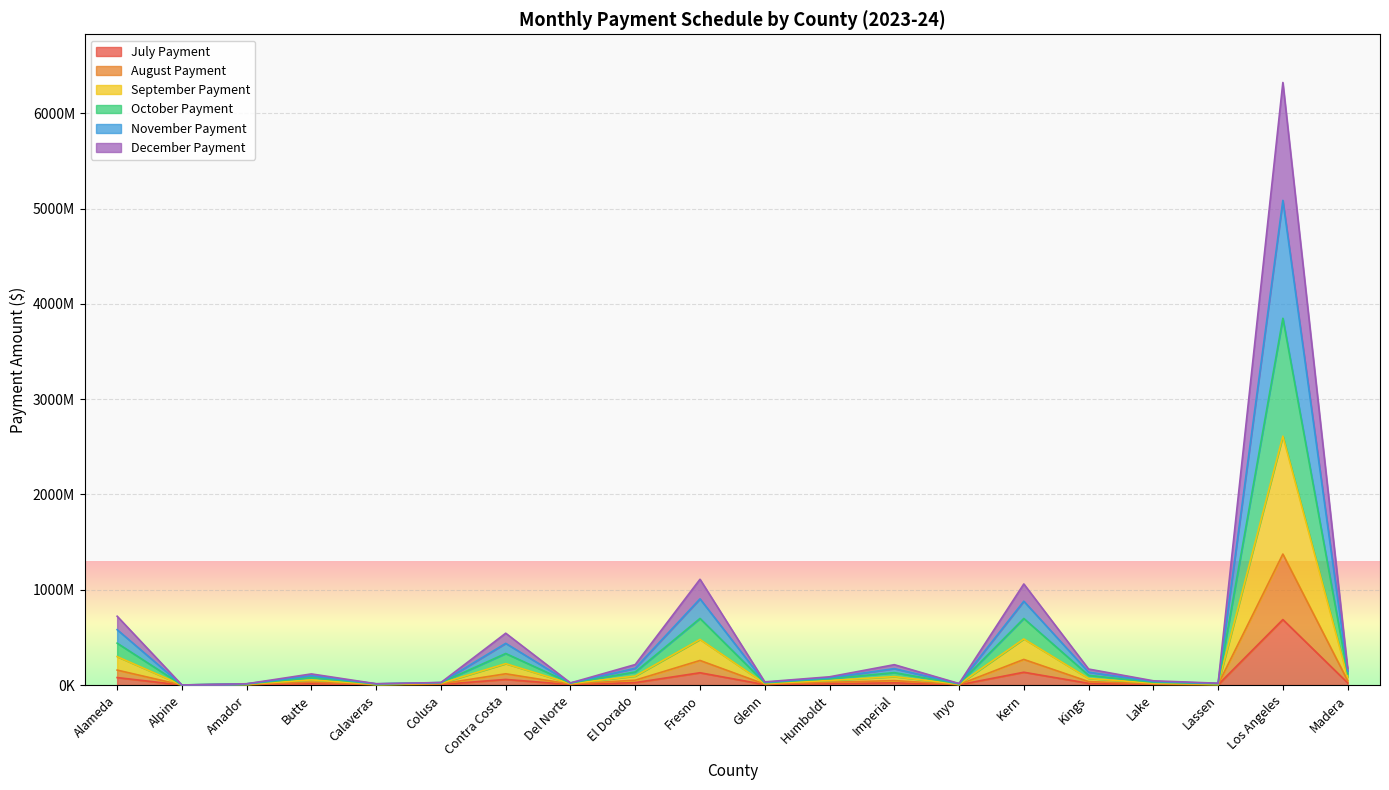

Is the value of December Payment at El Dorado greater than the value of November Payment at Kern?

No